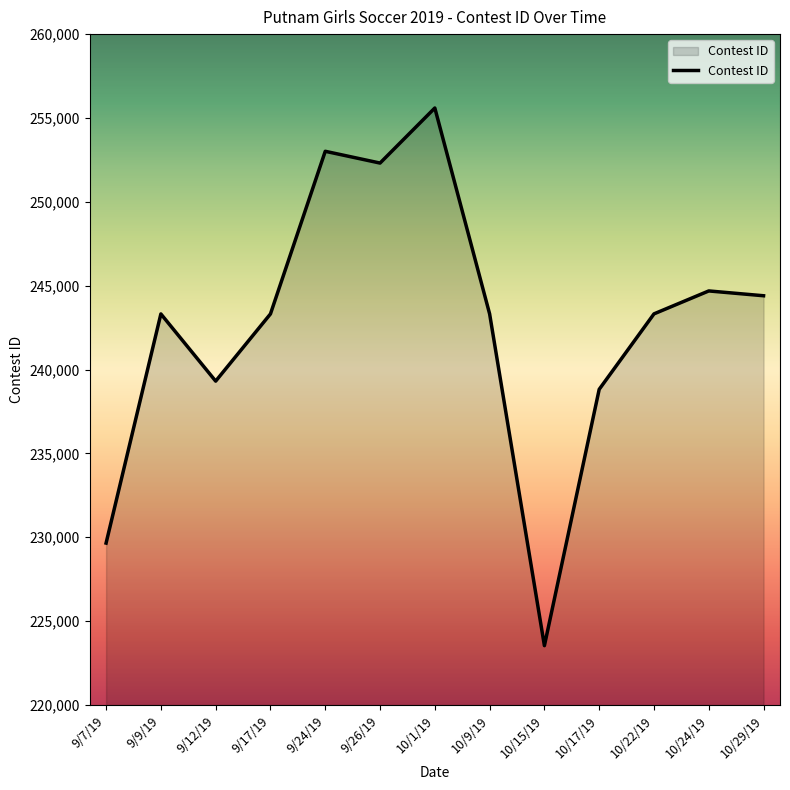

Which has a higher value, 10/17/19 or 9/9/19?

9/9/19